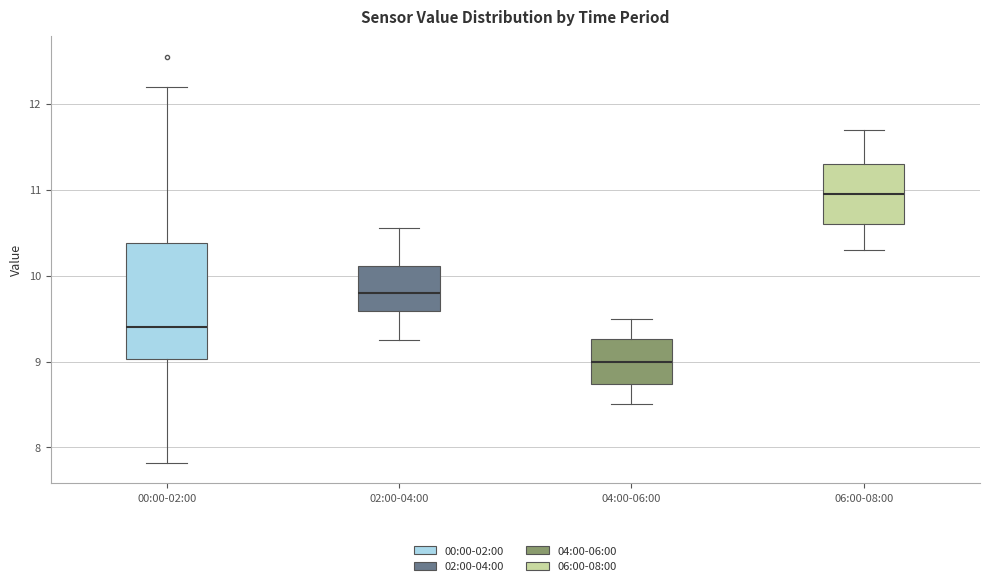

Reading left to right, transcribe this box plot: for each box, give where its median line is, the range the box spans, and where its two whiskers end, as read against the y-axis. The values are not printed on the chart, so give them approximately, as read against the axis.

00:00-02:00: median 9.4, box 9.0 to 10.4, whiskers 7.8 to 12.2
02:00-04:00: median 9.8, box 9.6 to 10.1, whiskers 9.3 to 10.6
04:00-06:00: median 9.0, box 8.7 to 9.3, whiskers 8.5 to 9.5
06:00-08:00: median 11.0, box 10.6 to 11.3, whiskers 10.3 to 11.7